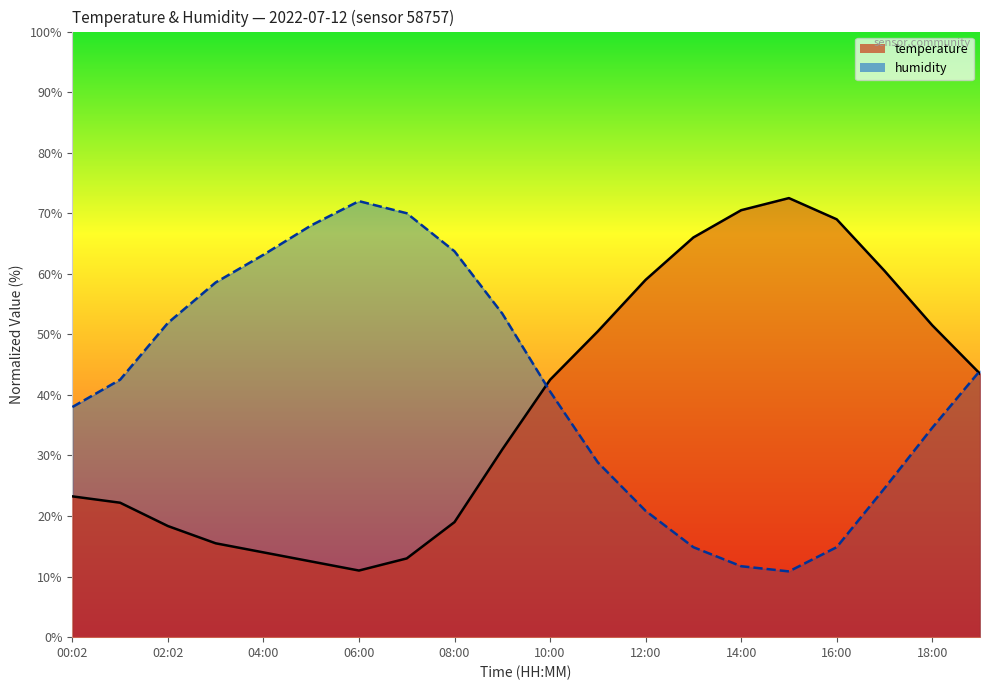

At 14:00, list the series in order from smallest to largest.

humidity, temperature